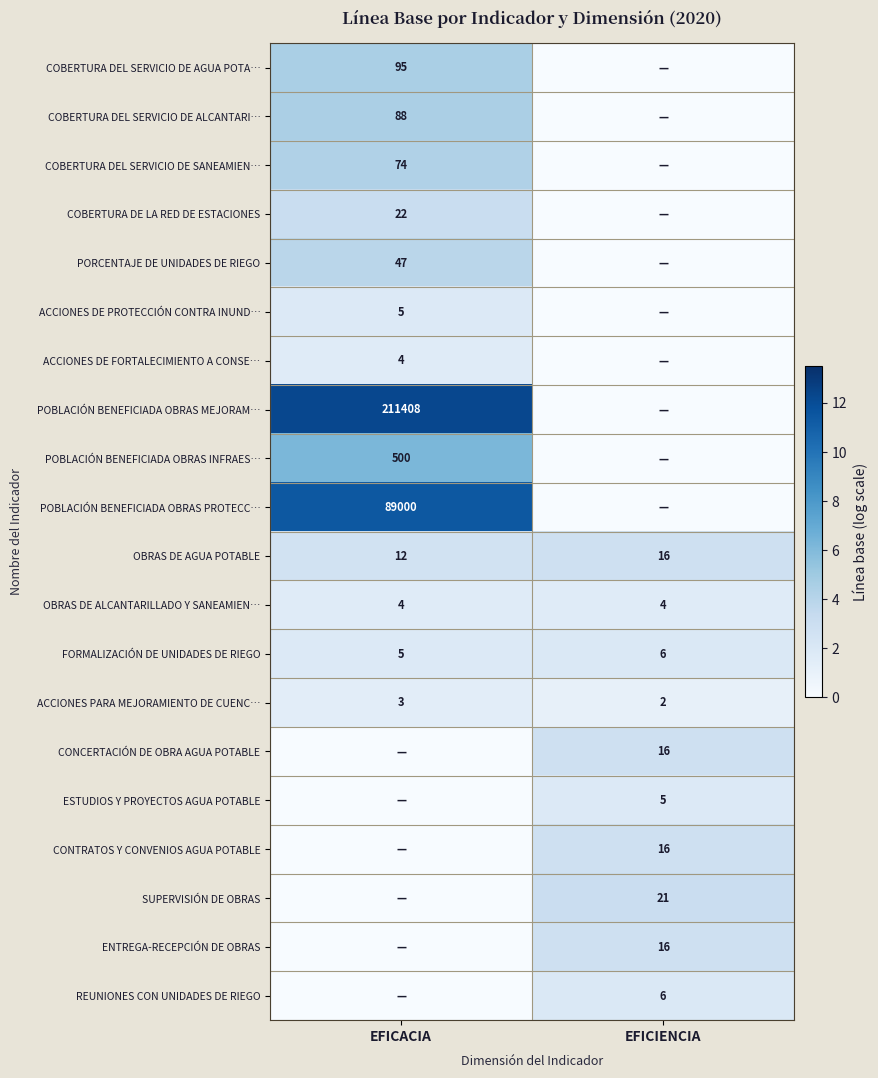

Is it true that ESTUDIOS Y PROYECTOS AGUA POTABLE equals 5 at EFICIENCIA?

True